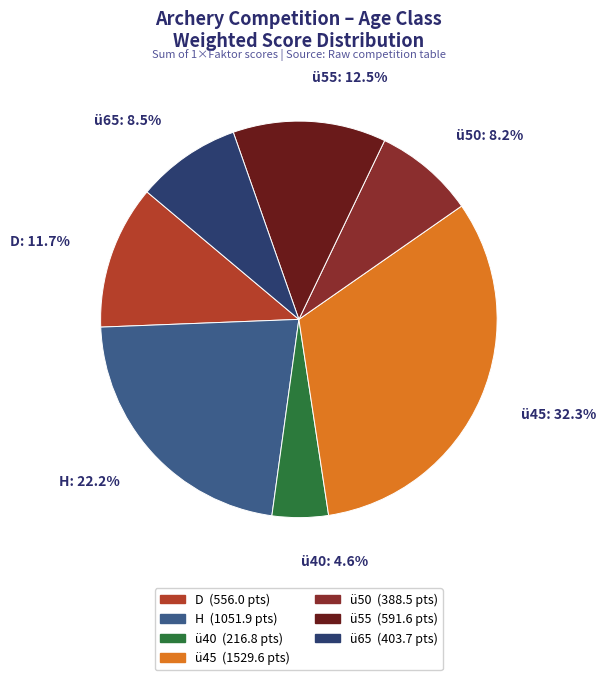

What is the largest slice in the pie chart?

ü45